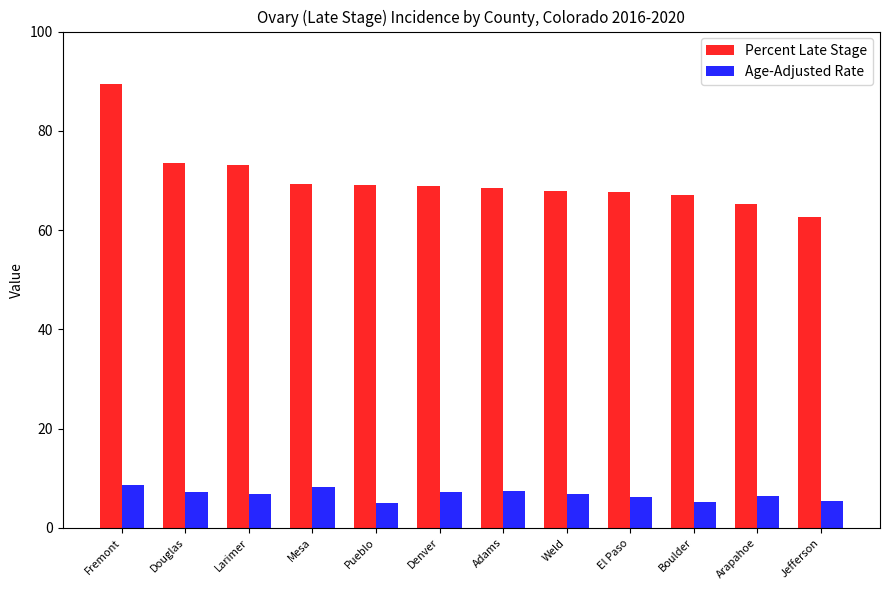

What is the difference between the highest and lowest values at Douglas?

66.4